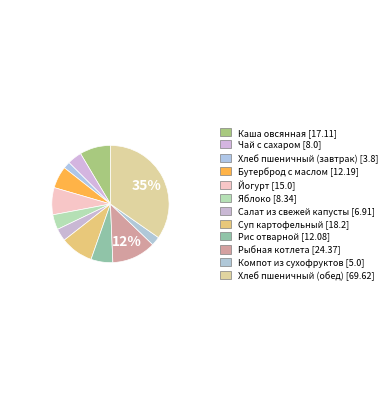

What percentage is the Чай с сахаром slice, to the nearest percent?

4%